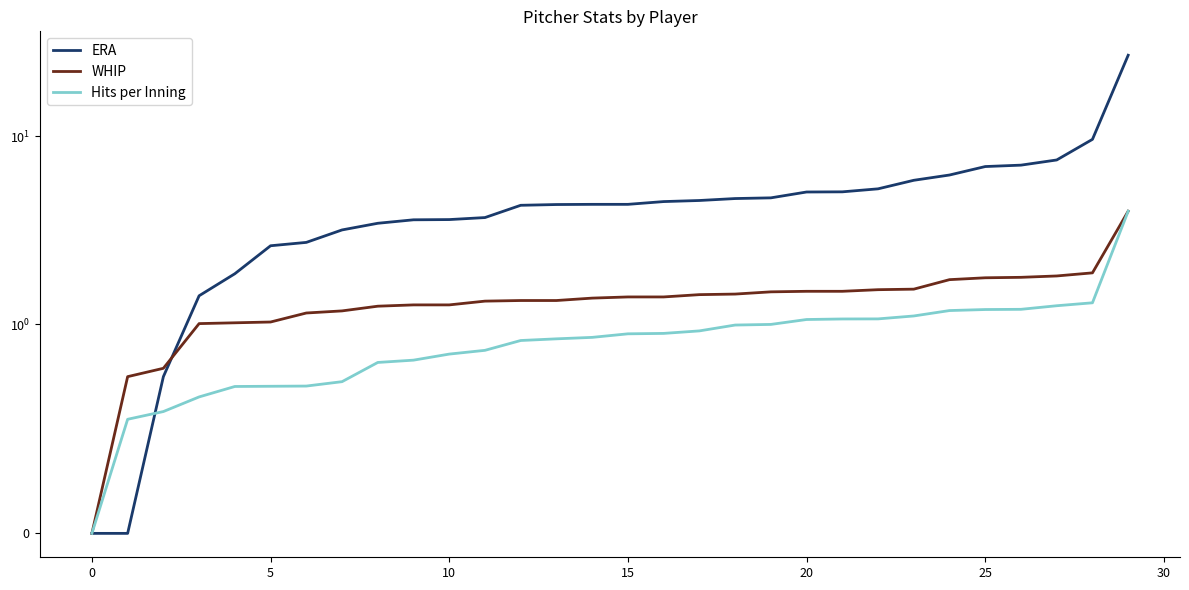

Between 30 and 24, which is larger?

24